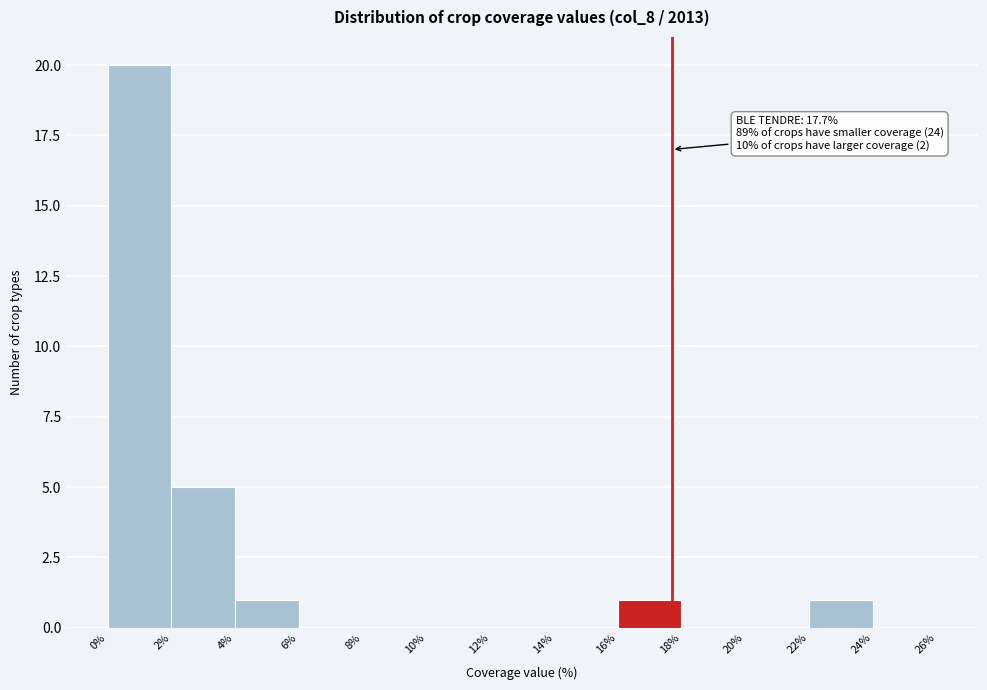

Which range on the x-axis has the tallest bar?

0% to 2%